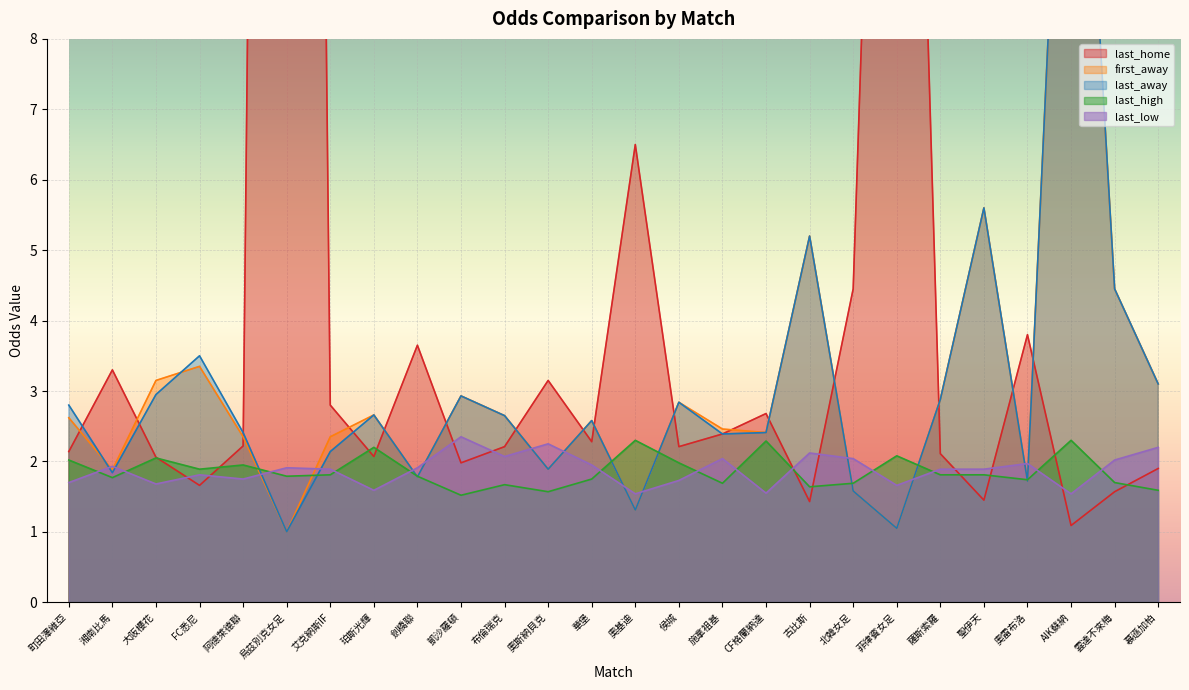

What is the sum of the last_home values at 烏茲別克女足 and 菲律賓女足?

83.0